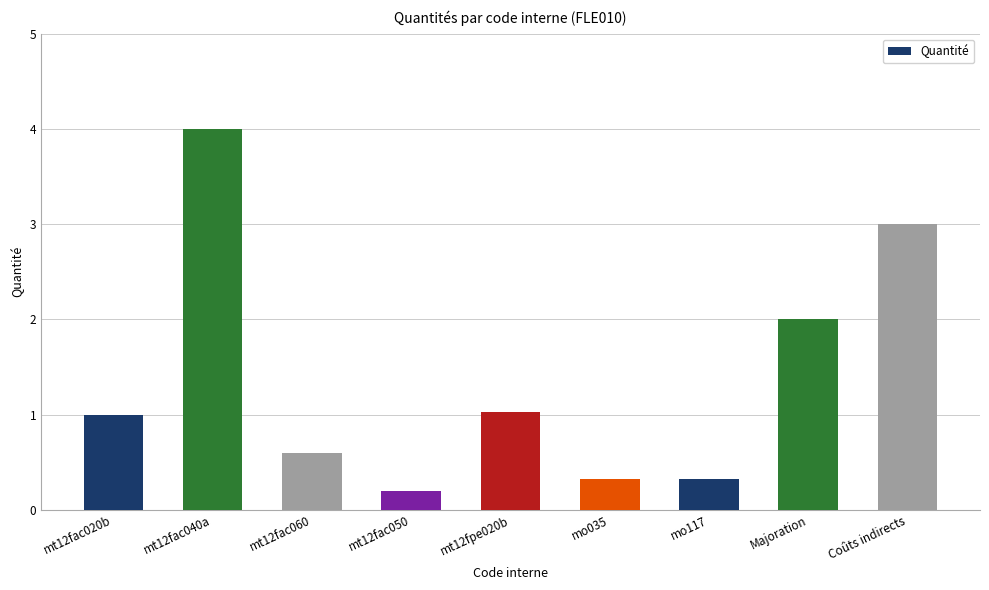

Reading right to left, transcribe all the data shown in this chart.

Coûts indirects=3.0	Majoration=2.0	mo117=0.3	mo035=0.3	mt12fpe020b=1.0	mt12fac050=0.2	mt12fac060=0.6	mt12fac040a=4.0	mt12fac020b=1.0